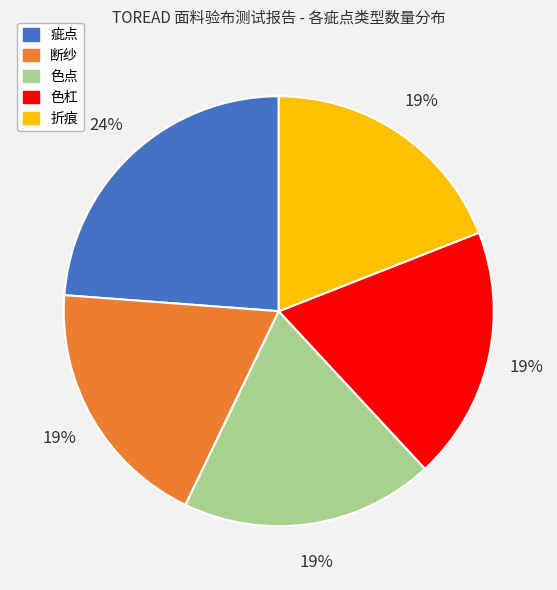

How many segments does this pie chart have?

5